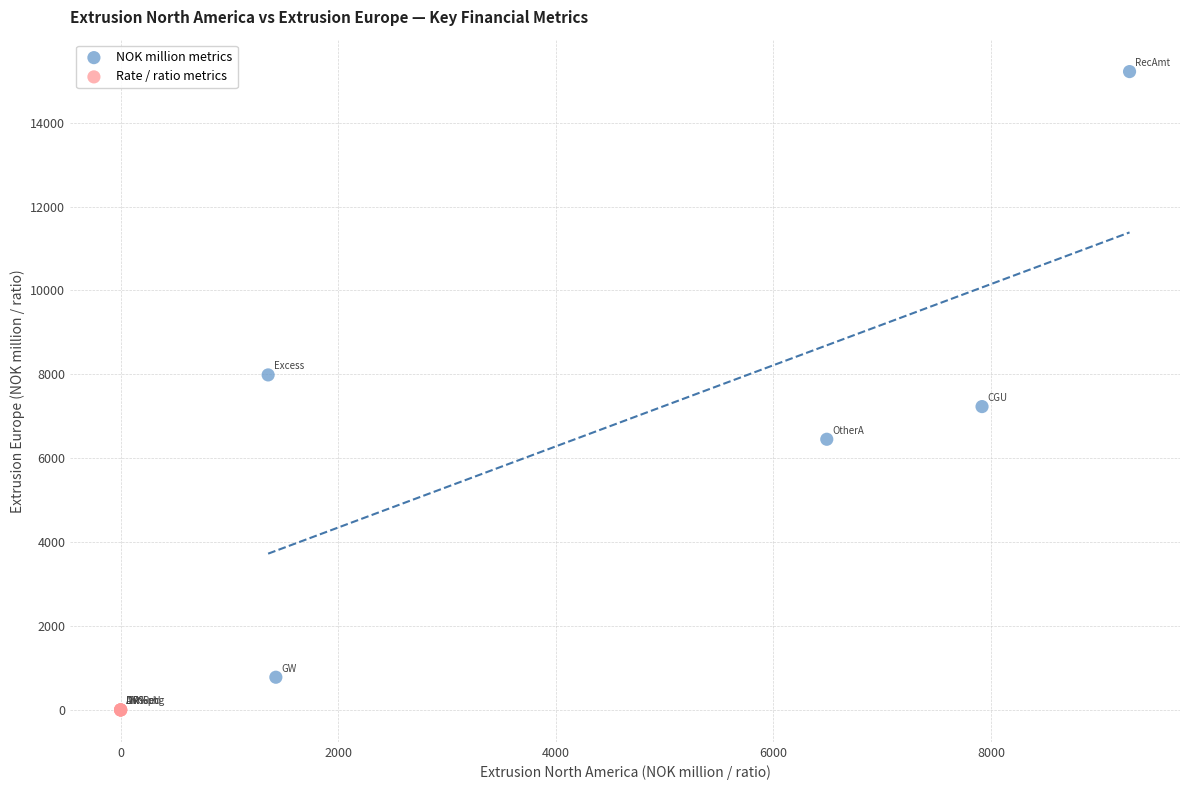

Which series reaches the minimum Y coordinate?

Rate / ratio metrics